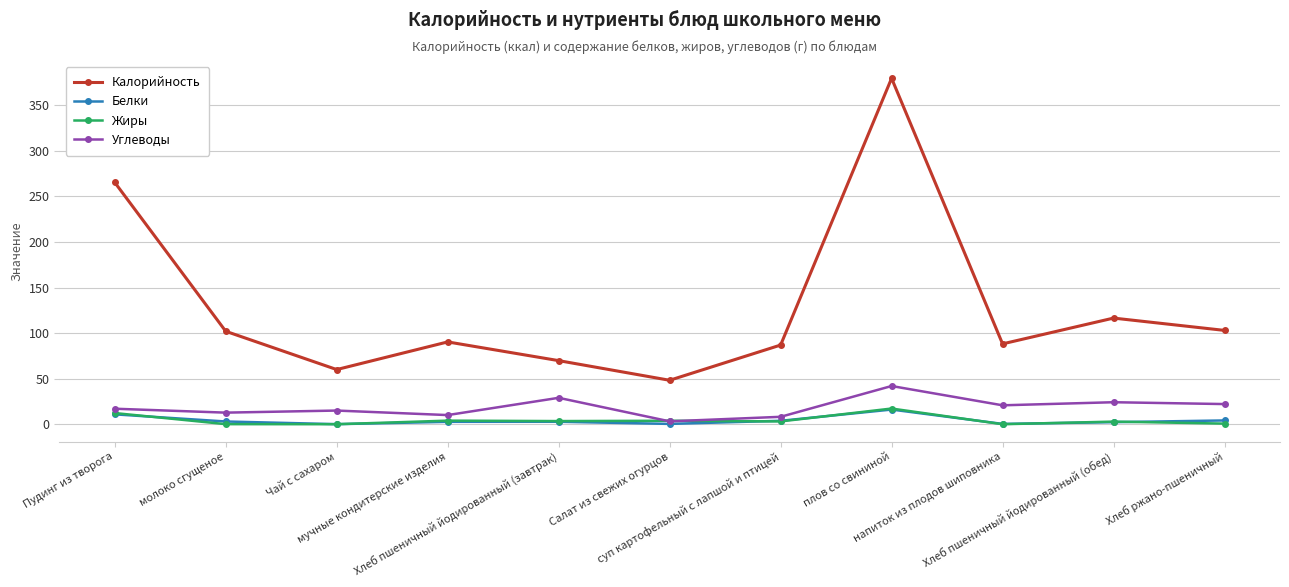

What is the maximum value for Углеводы?

41.9